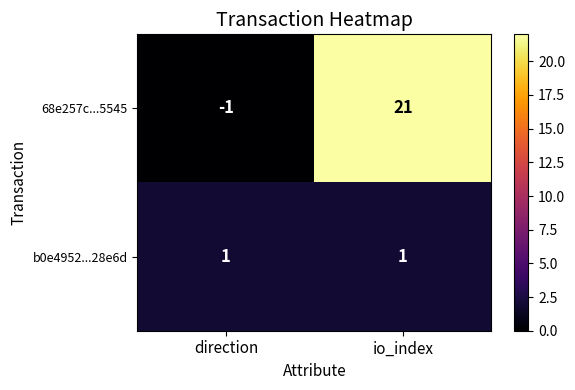

Rank the series by their maximum value, from highest to lowest.

68e257c...5545, b0e4952...28e6d